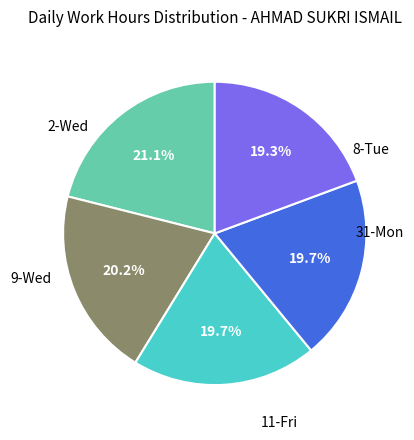

Does any single category account for the majority?

No